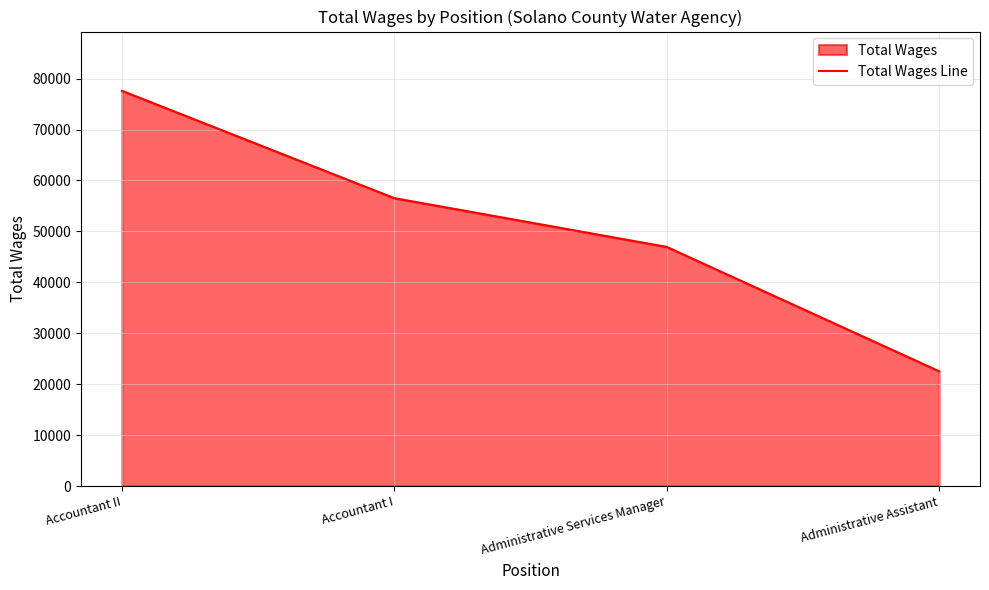

What is the value of the 4th point from the left?

22527